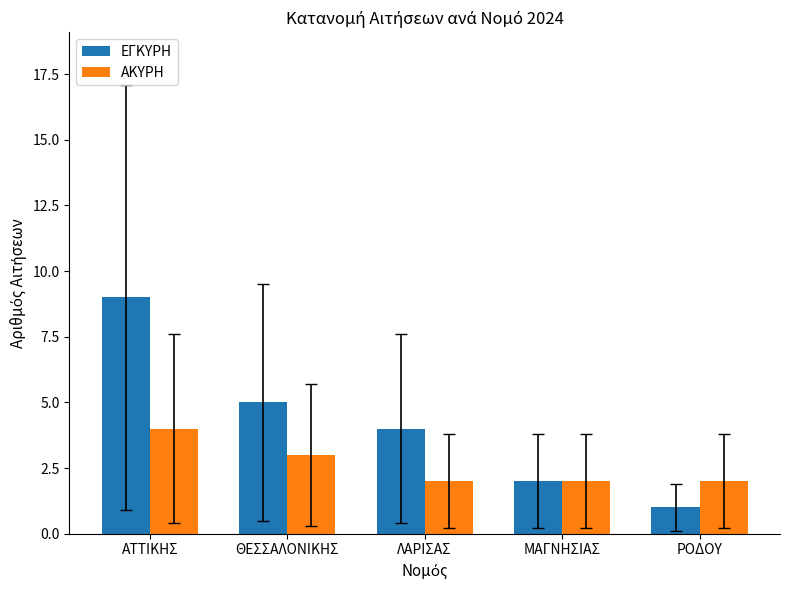

Is it true that ΕΓΚΥΡΗ equals 3 at ΜΑΓΝΗΣΙΑΣ?

False